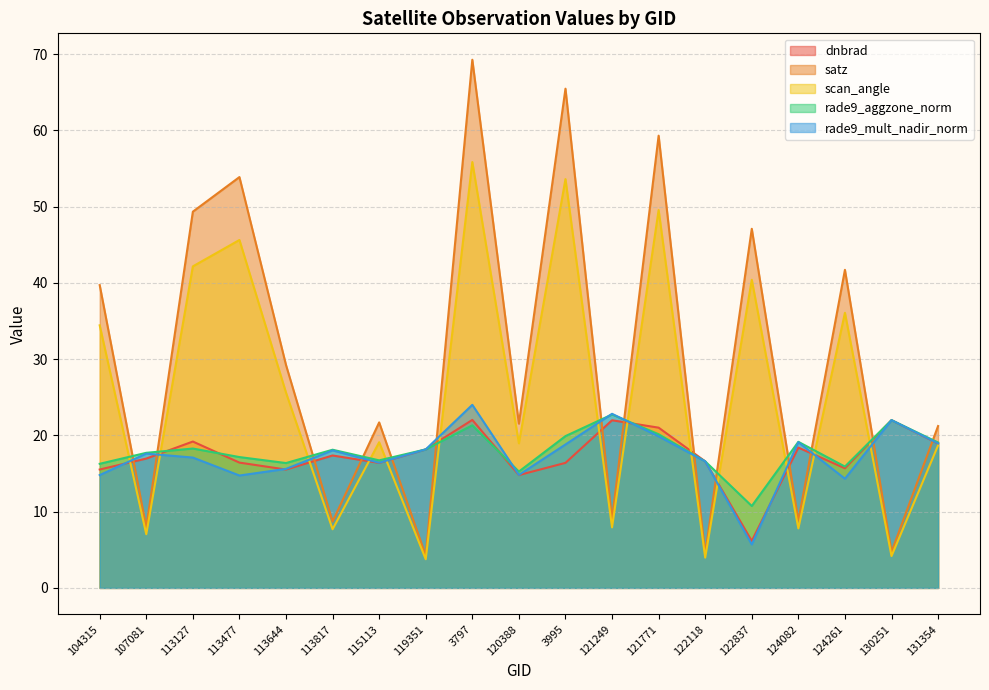

Is it true that rade9_aggzone_norm equals 36.4 at 130251?

False